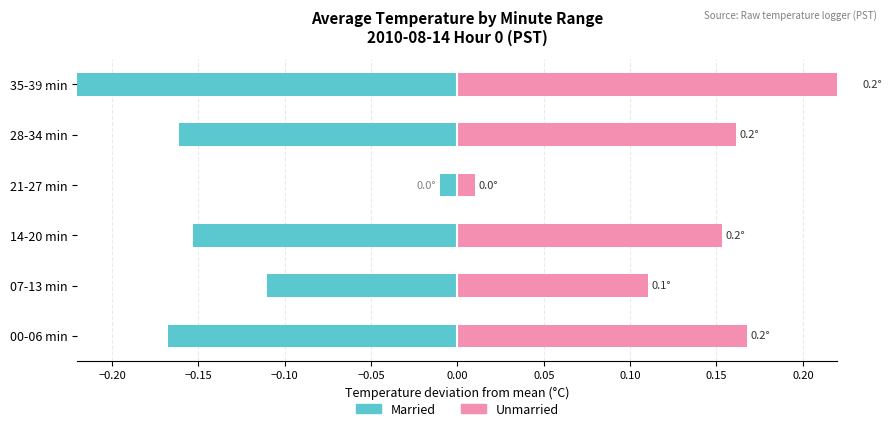

How many groups of bars are there?

6